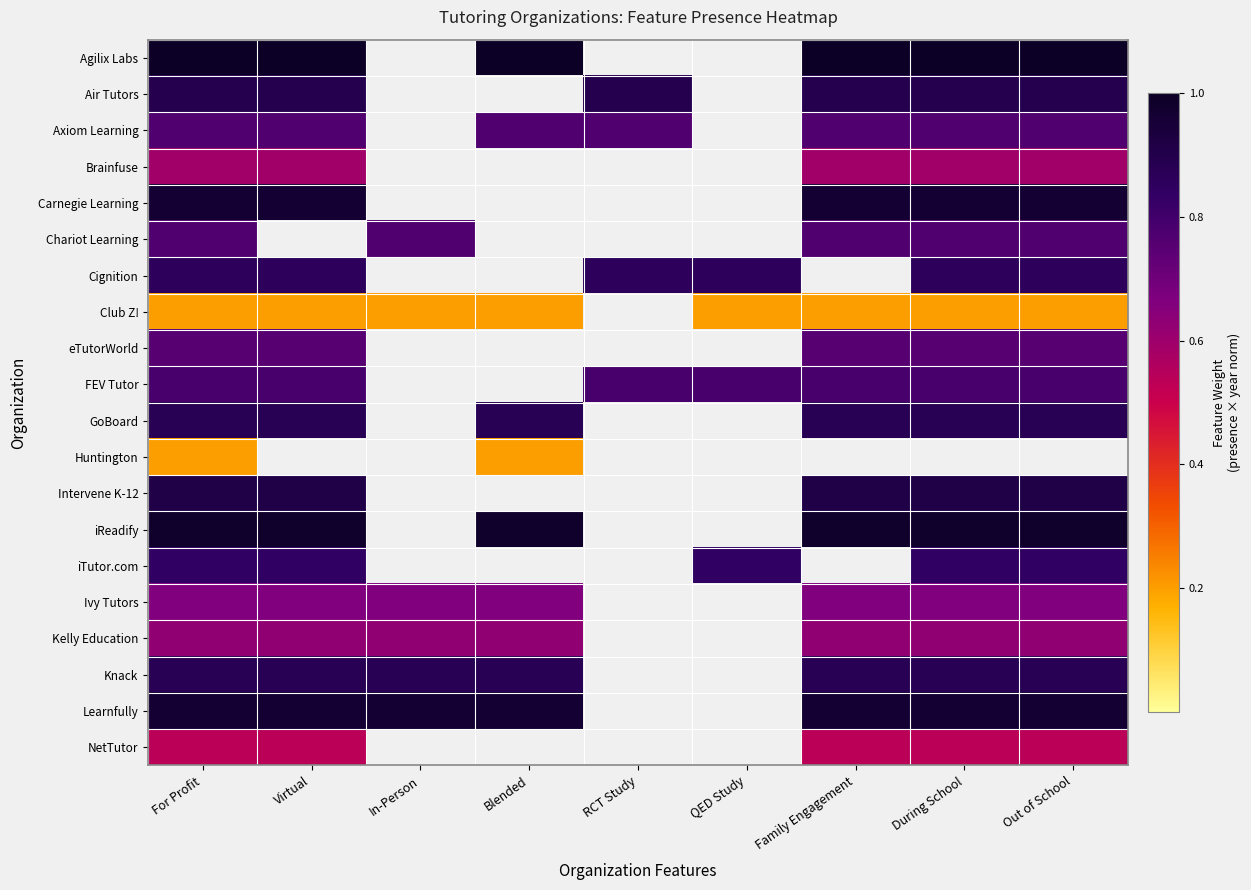

Reading left to right, list all the values displayed in this chart.

Agilix Labs: For Profit=1.0	Virtual=1.0	In-Person=0.0	Blended=1.0	RCT Study=0.0	QED Study=0.0	Family Engagement=1.0	During School=1.0	Out of School=1.0
Air Tutors: For Profit=0.9	Virtual=0.9	In-Person=0.0	Blended=0.0	RCT Study=0.9	QED Study=0.0	Family Engagement=0.9	During School=0.9	Out of School=0.9
Axiom Learning: For Profit=0.8	Virtual=0.8	In-Person=0.0	Blended=0.8	RCT Study=0.8	QED Study=0.0	Family Engagement=0.8	During School=0.8	Out of School=0.8
Brainfuse: For Profit=0.6	Virtual=0.6	In-Person=0.0	Blended=0.0	RCT Study=0.0	QED Study=0.0	Family Engagement=0.6	During School=0.6	Out of School=0.6
Carnegie Learning: For Profit=1.0	Virtual=1.0	In-Person=0.0	Blended=0.0	RCT Study=0.0	QED Study=0.0	Family Engagement=1.0	During School=1.0	Out of School=1.0
Chariot Learning: For Profit=0.8	Virtual=0.0	In-Person=0.8	Blended=0.0	RCT Study=0.0	QED Study=0.0	Family Engagement=0.8	During School=0.8	Out of School=0.8
Cignition: For Profit=0.9	Virtual=0.9	In-Person=0.0	Blended=0.0	RCT Study=0.9	QED Study=0.9	Family Engagement=0.0	During School=0.9	Out of School=0.9
Club Z!: For Profit=0.2	Virtual=0.2	In-Person=0.2	Blended=0.2	RCT Study=0.0	QED Study=0.2	Family Engagement=0.2	During School=0.2	Out of School=0.2
eTutorWorld: For Profit=0.8	Virtual=0.8	In-Person=0.0	Blended=0.0	RCT Study=0.0	QED Study=0.0	Family Engagement=0.8	During School=0.8	Out of School=0.8
FEV Tutor: For Profit=0.8	Virtual=0.8	In-Person=0.0	Blended=0.0	RCT Study=0.8	QED Study=0.8	Family Engagement=0.8	During School=0.8	Out of School=0.8
GoBoard: For Profit=0.9	Virtual=0.9	In-Person=0.0	Blended=0.9	RCT Study=0.0	QED Study=0.0	Family Engagement=0.9	During School=0.9	Out of School=0.9
Huntington: For Profit=0.2	Virtual=0.0	In-Person=0.0	Blended=0.2	RCT Study=0.0	QED Study=0.0	Family Engagement=0.0	During School=0.0	Out of School=0.0
Intervene K-12: For Profit=0.9	Virtual=0.9	In-Person=0.0	Blended=0.0	RCT Study=0.0	QED Study=0.0	Family Engagement=0.9	During School=0.9	Out of School=0.9
iReadify: For Profit=1.0	Virtual=1.0	In-Person=0.0	Blended=1.0	RCT Study=0.0	QED Study=0.0	Family Engagement=1.0	During School=1.0	Out of School=1.0
iTutor.com: For Profit=0.8	Virtual=0.8	In-Person=0.0	Blended=0.0	RCT Study=0.0	QED Study=0.8	Family Engagement=0.0	During School=0.8	Out of School=0.8
Ivy Tutors: For Profit=0.7	Virtual=0.7	In-Person=0.7	Blended=0.7	RCT Study=0.0	QED Study=0.0	Family Engagement=0.7	During School=0.7	Out of School=0.7
Kelly Education: For Profit=0.6	Virtual=0.6	In-Person=0.6	Blended=0.6	RCT Study=0.0	QED Study=0.0	Family Engagement=0.6	During School=0.6	Out of School=0.6
Knack: For Profit=0.9	Virtual=0.9	In-Person=0.9	Blended=0.9	RCT Study=0.0	QED Study=0.0	Family Engagement=0.9	During School=0.9	Out of School=0.9
Learnfully: For Profit=1.0	Virtual=1.0	In-Person=1.0	Blended=1.0	RCT Study=0.0	QED Study=0.0	Family Engagement=1.0	During School=1.0	Out of School=1.0
NetTutor: For Profit=0.5	Virtual=0.5	In-Person=0.0	Blended=0.0	RCT Study=0.0	QED Study=0.0	Family Engagement=0.5	During School=0.5	Out of School=0.5